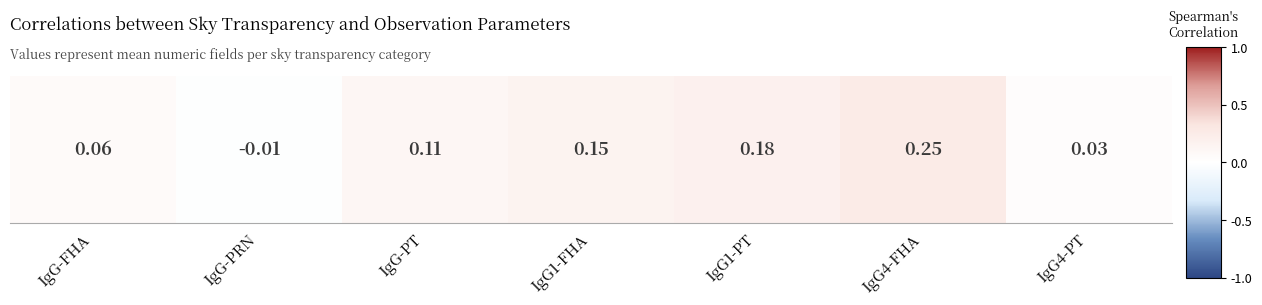

Which category has the lowest value across all series?

IgG-PRN